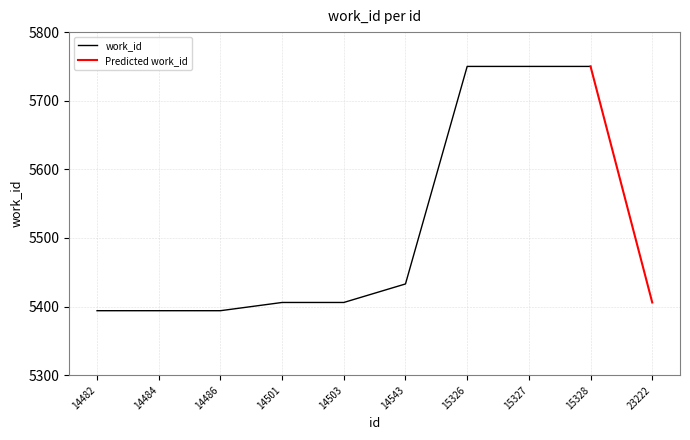

Which has a higher value, 14486 or 14543?

14543